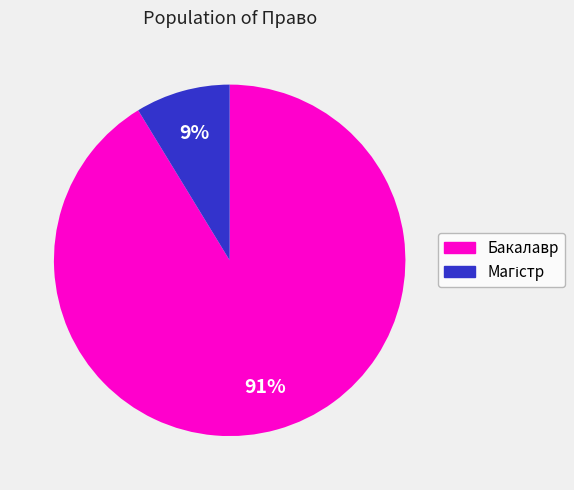

Which slice represents more than half of the pie?

Бакалавр